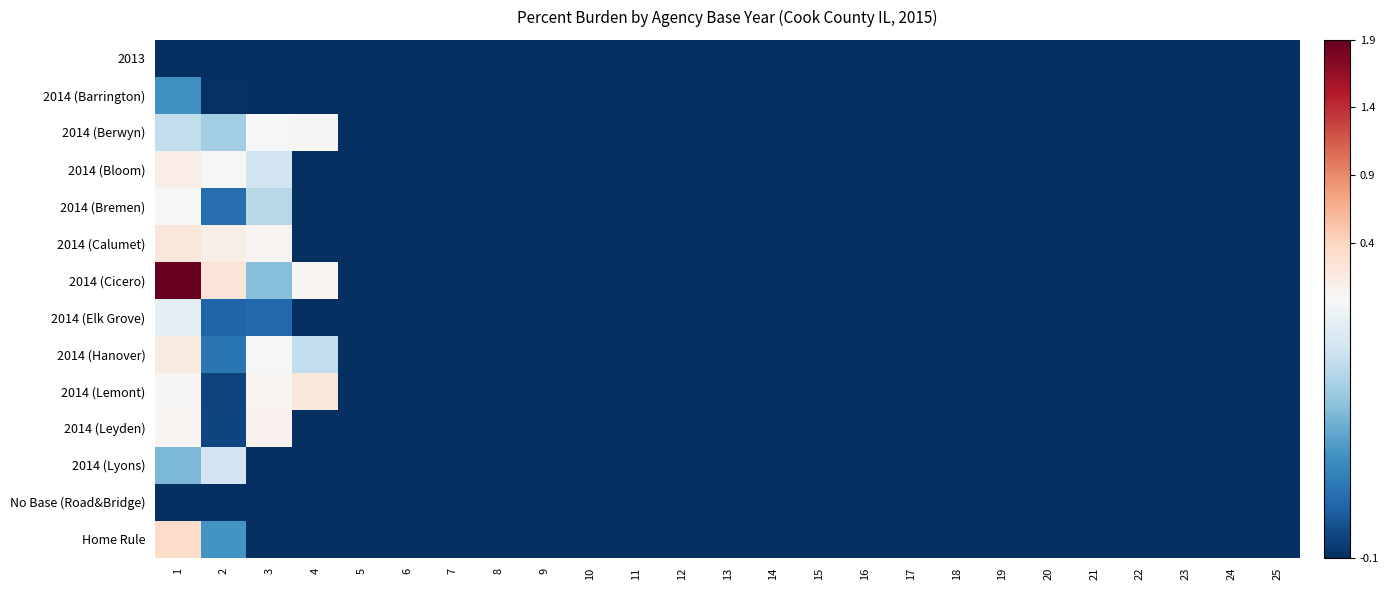

Rank the series by their maximum value, from lowest to highest.

2013, No Base (Road&Bridge), 2014 (Barrington), 2014 (Lyons), 2014 (Elk Grove), 2014 (Bremen), 2014 (Berwyn), 2014 (Leyden), 2014 (Bloom), 2014 (Hanover), 2014 (Calumet), 2014 (Lemont), Home Rule, 2014 (Cicero)